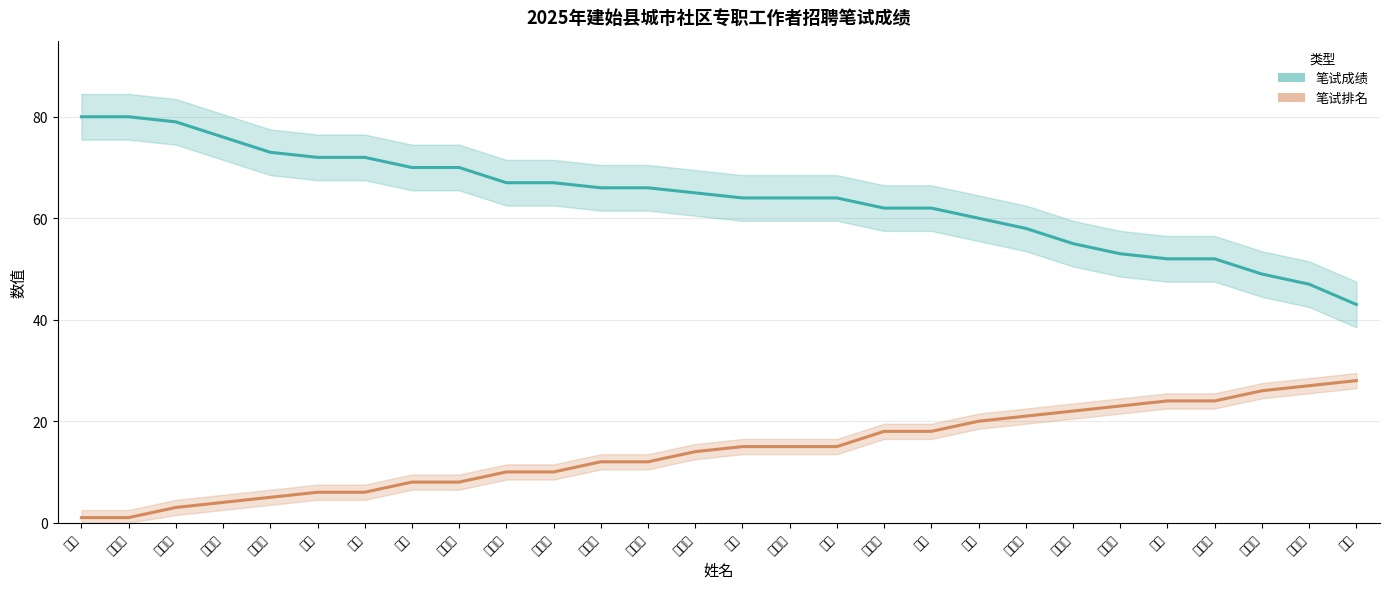

How many data points in 笔试排名 are less than 15?

14